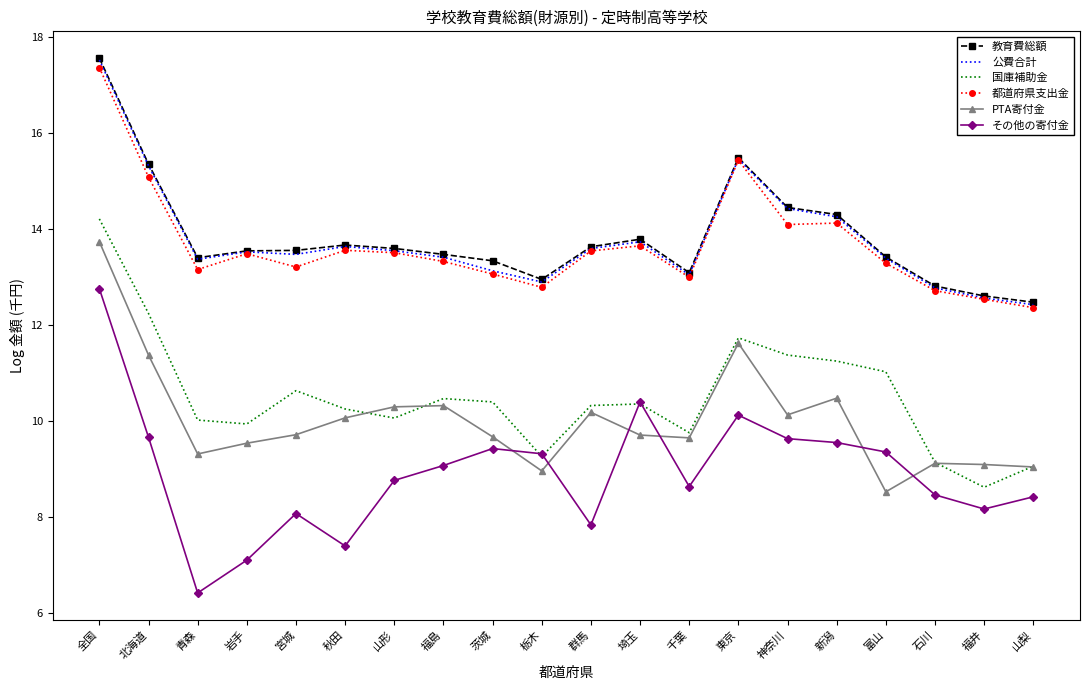

What is the average value of the 国庫補助金 series?

10.5